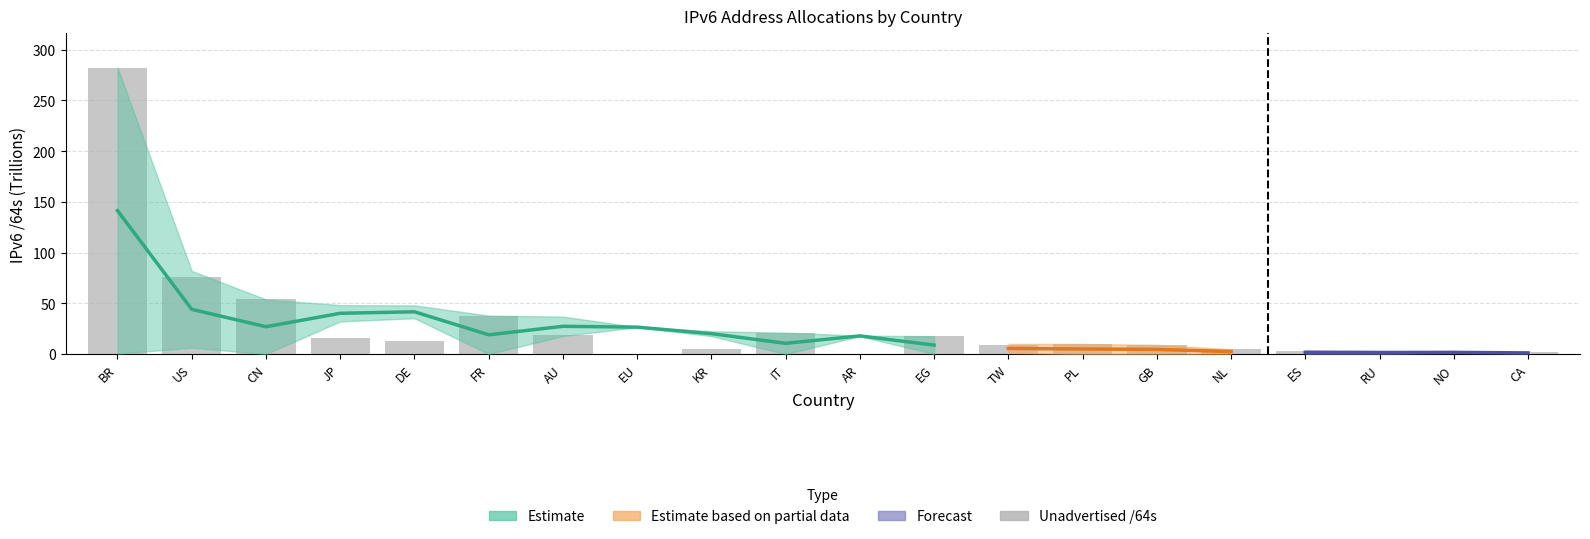

List the labels in order of value, largest first.

BR, US, CN, FR, IT, AU, EG, JP, DE, PL, GB, TW, KR, NL, ES, RU, CA, NO, AR, EU